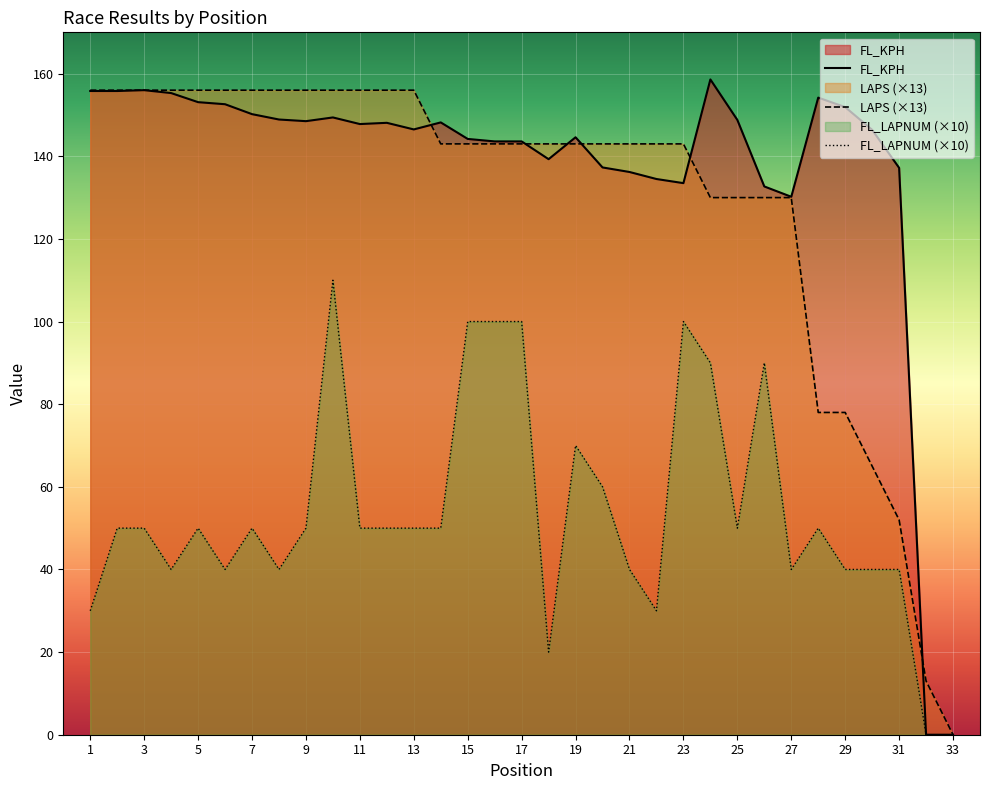

At which category is the sum across all series the highest?

10